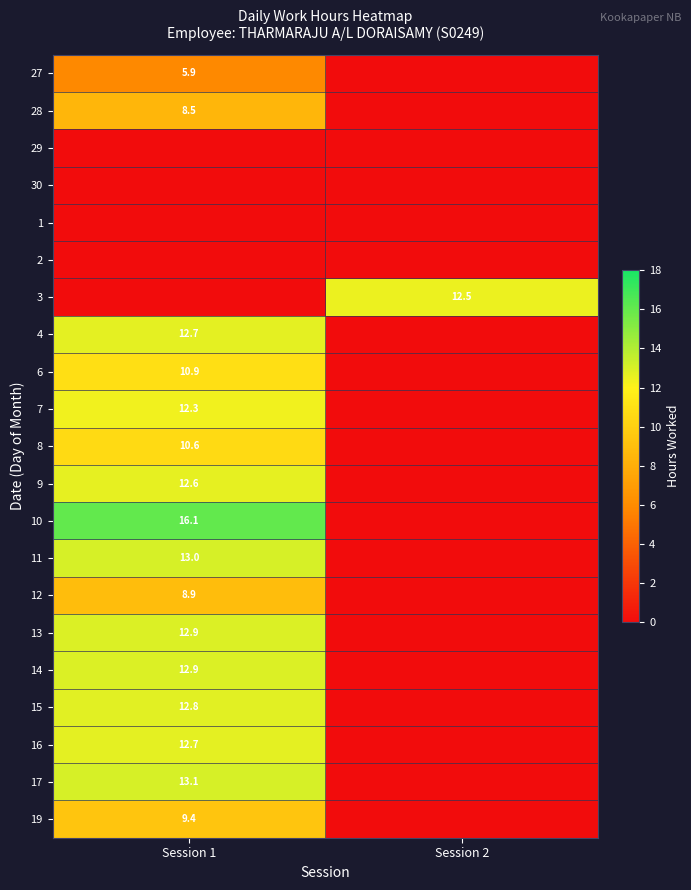

The 28 series shows 8.5 at Session 1. True or false?

True